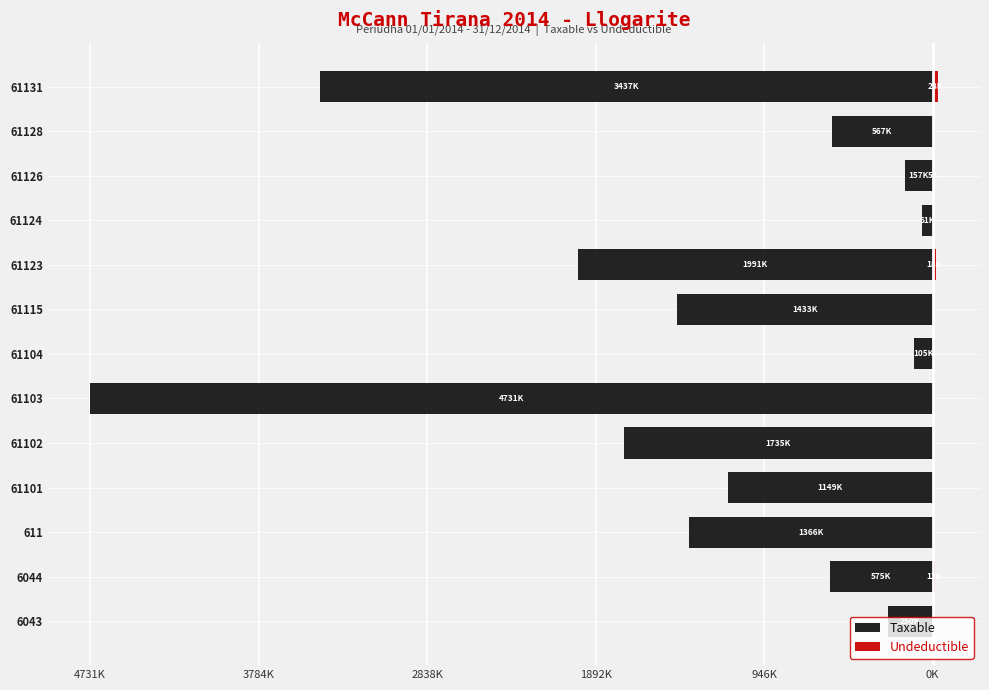

How many data points in Taxable are above -1149043?

6